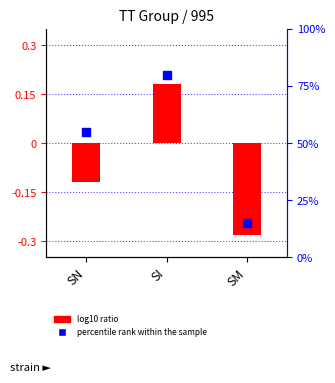

What is the total value across all series at SN?

54.9